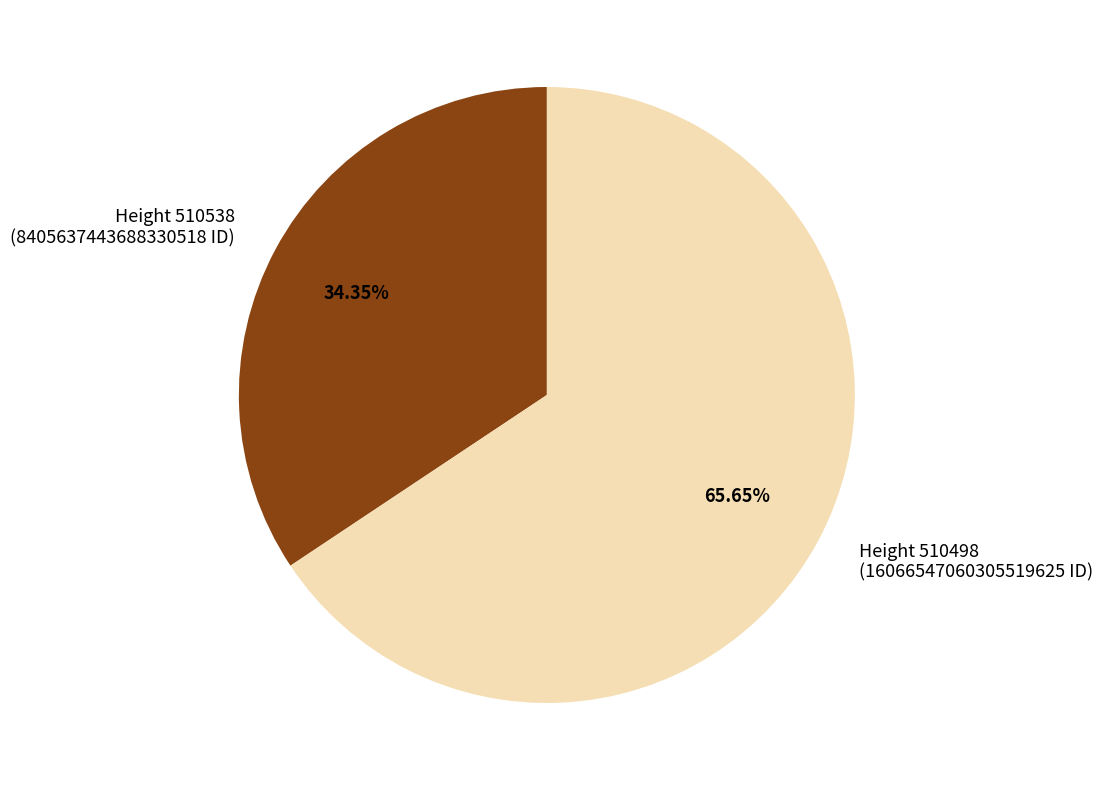

Rank the categories by value from highest to lowest.

Height 510498 (16066547060305519625 ID), Height 510538 (8405637443688330518 ID)